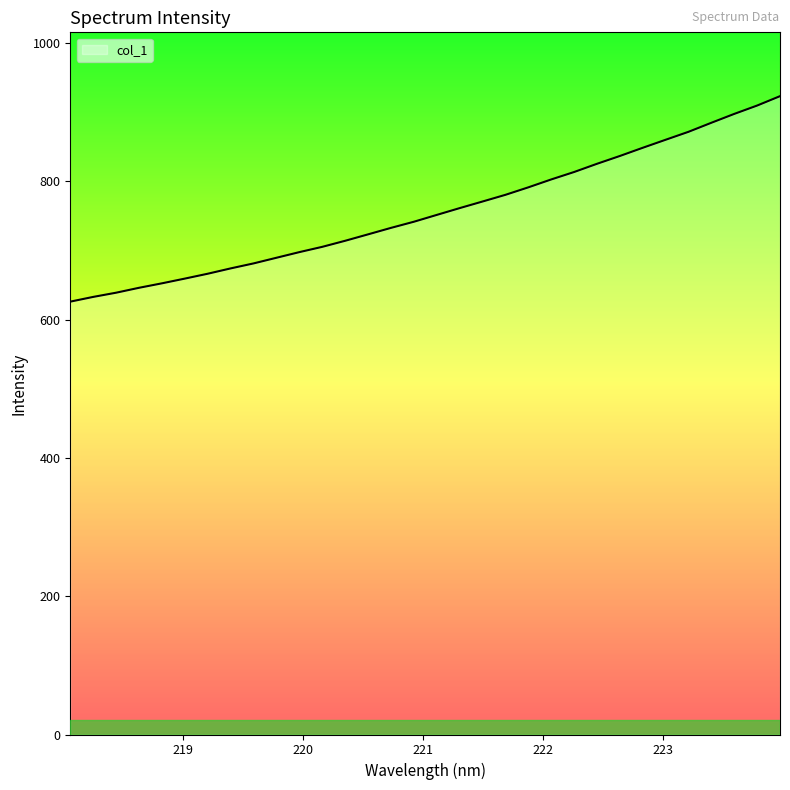

What is the minimum value shown in the chart?

625.9